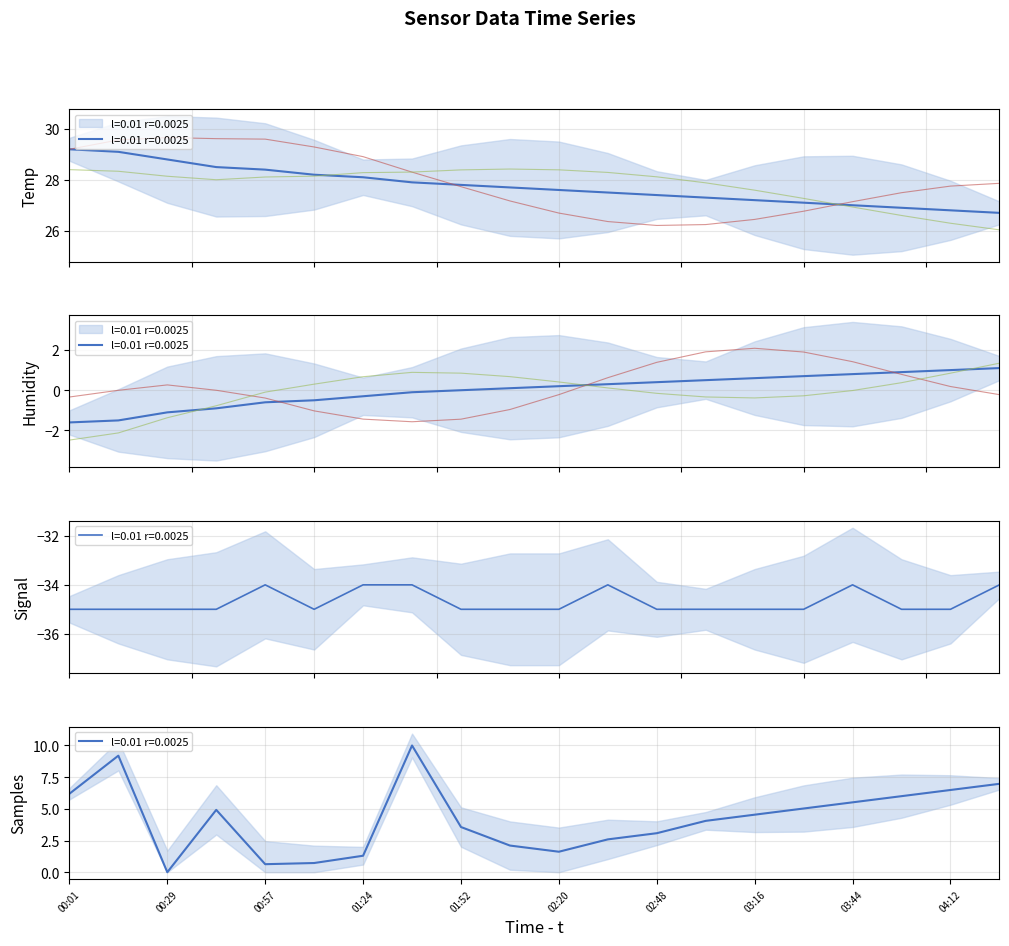

The Temp series shows 28.8 at 00:29. True or false?

True